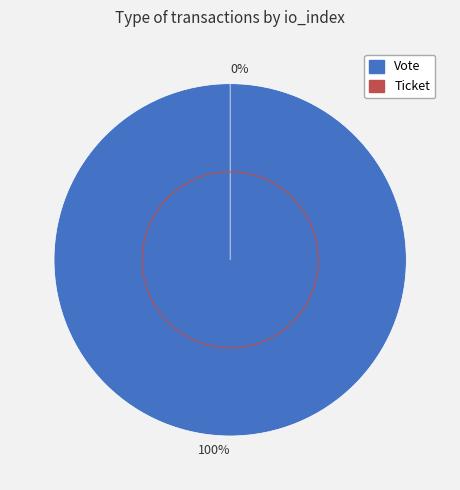

What is the smallest slice in the pie chart?

Ticket